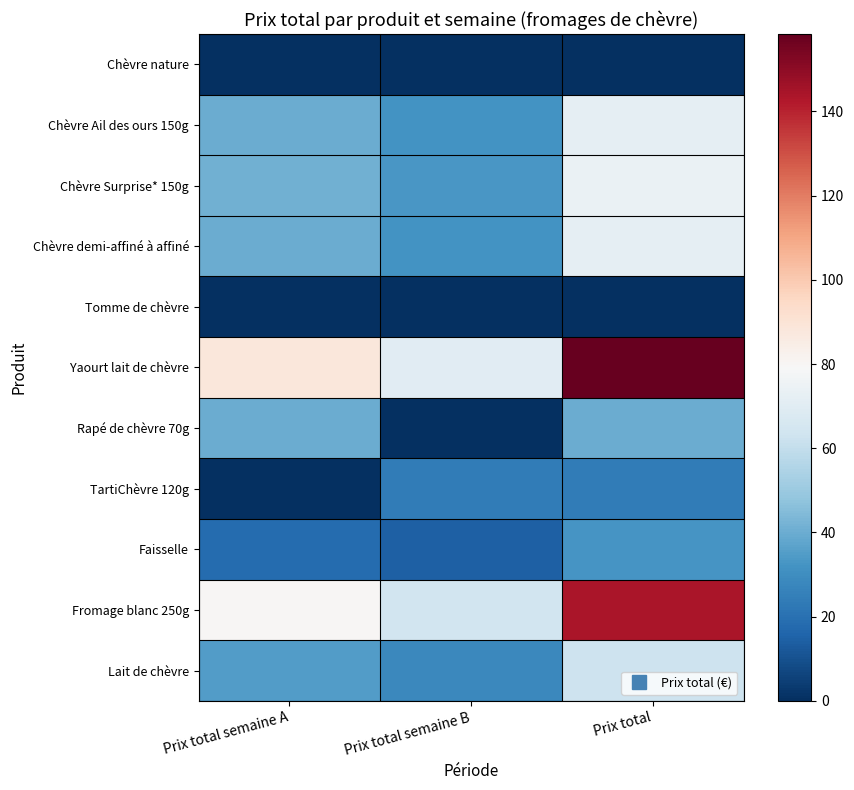

At how many categories does at least one series exceed 58?

3